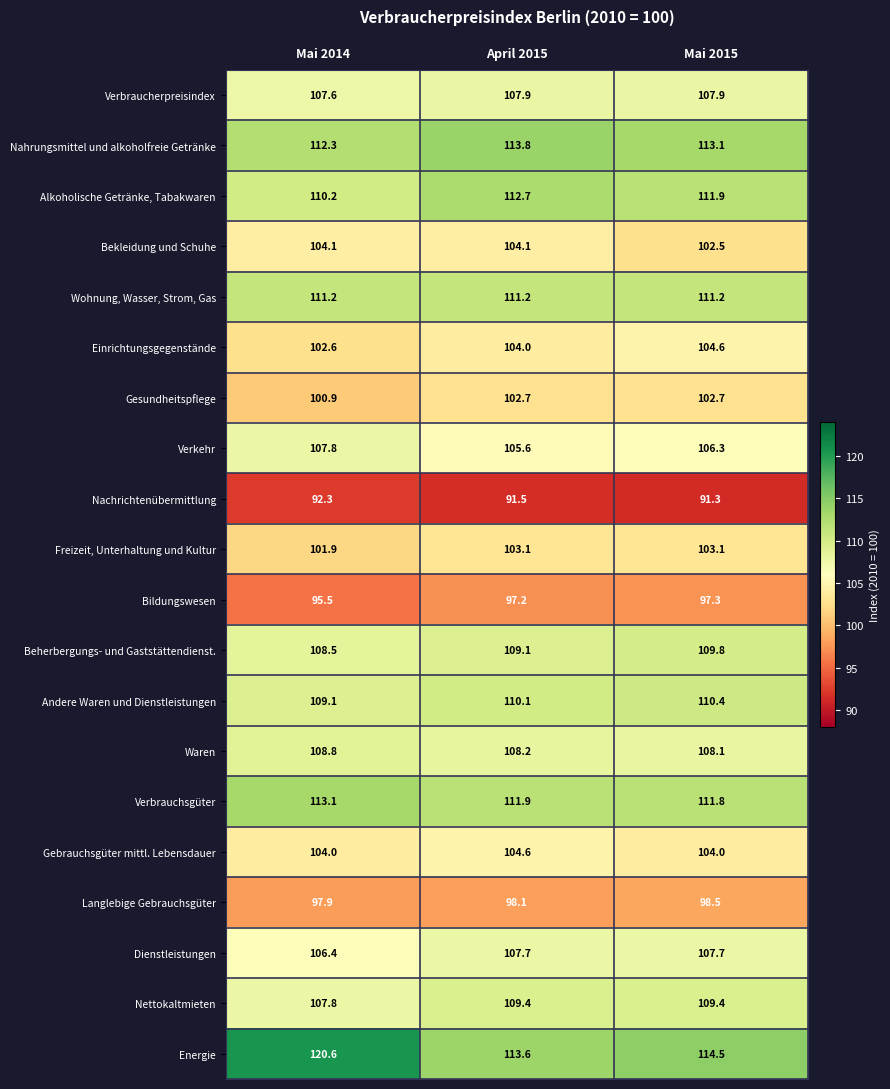

What is the difference between the second highest and minimum values in the Bildungswesen series?

1.7